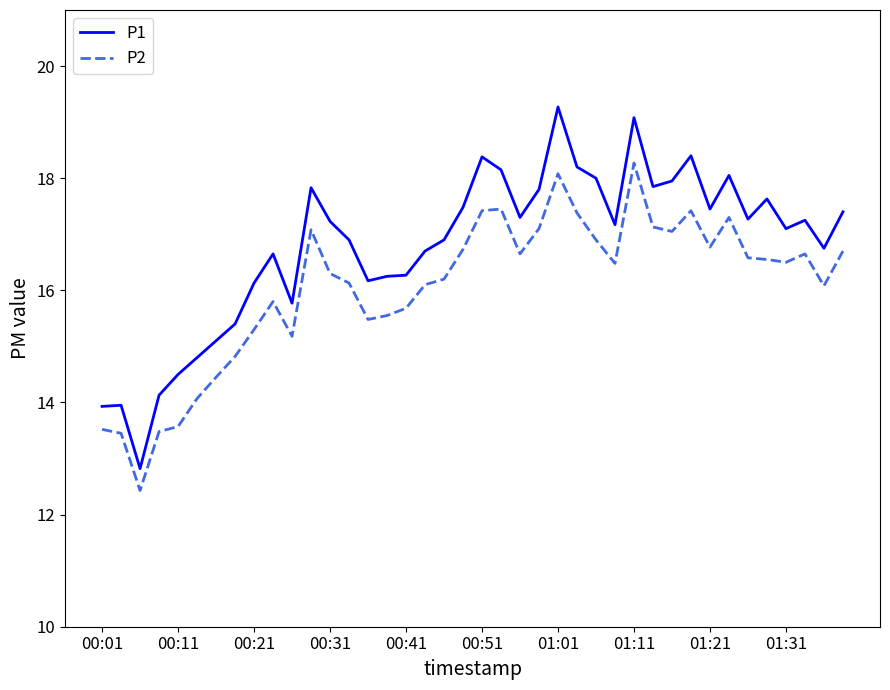

Which series has the widest spread of values?

P1